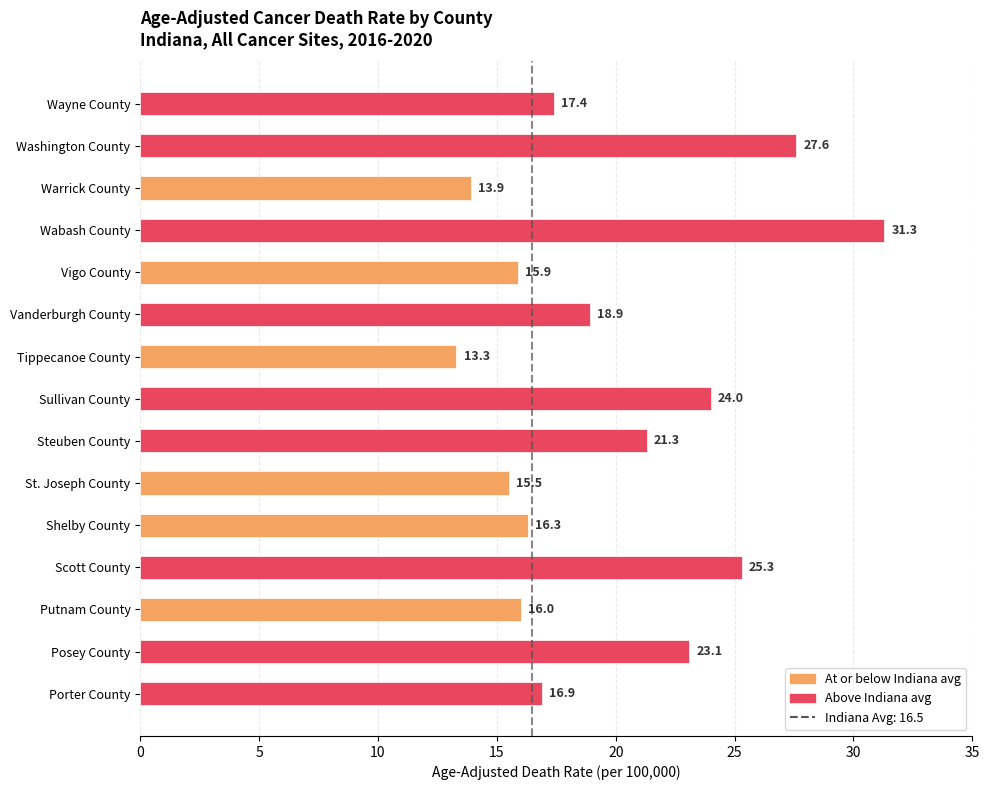

Does the chart contain any negative values?

No